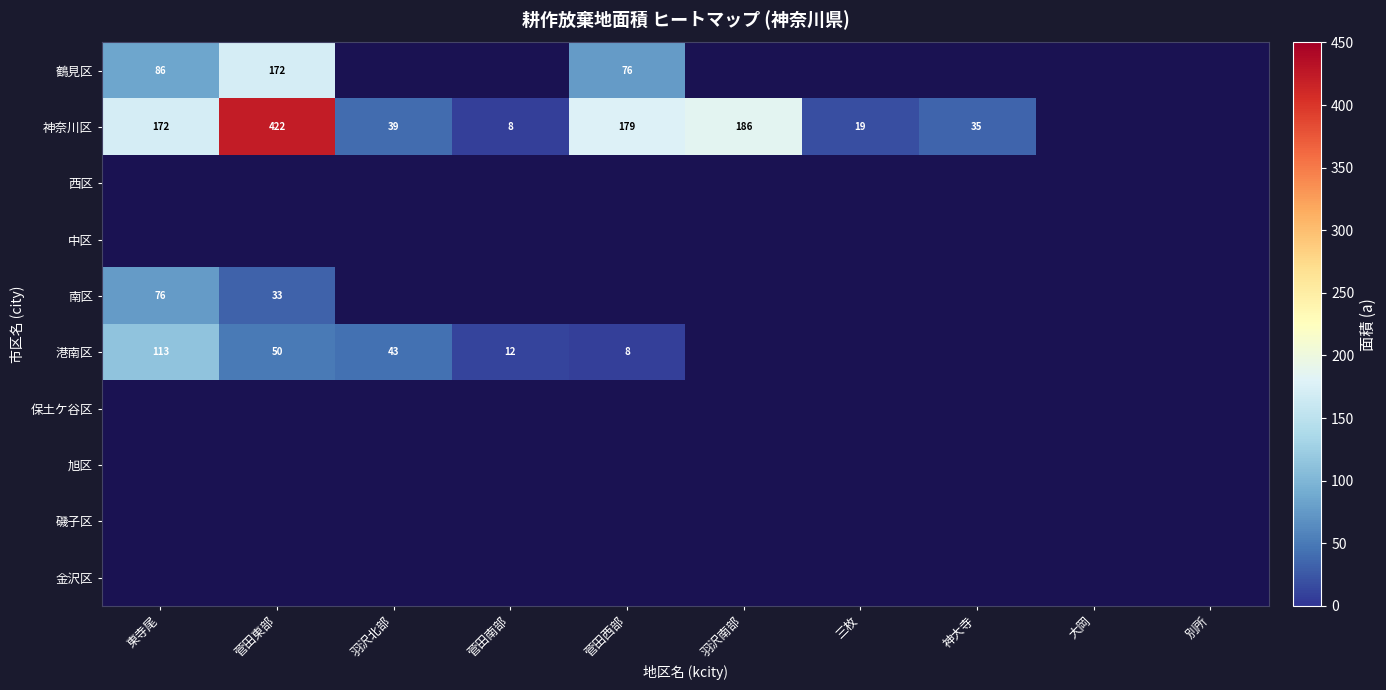

True or false: 神奈川区 has a value of 8 at 三枚.

False